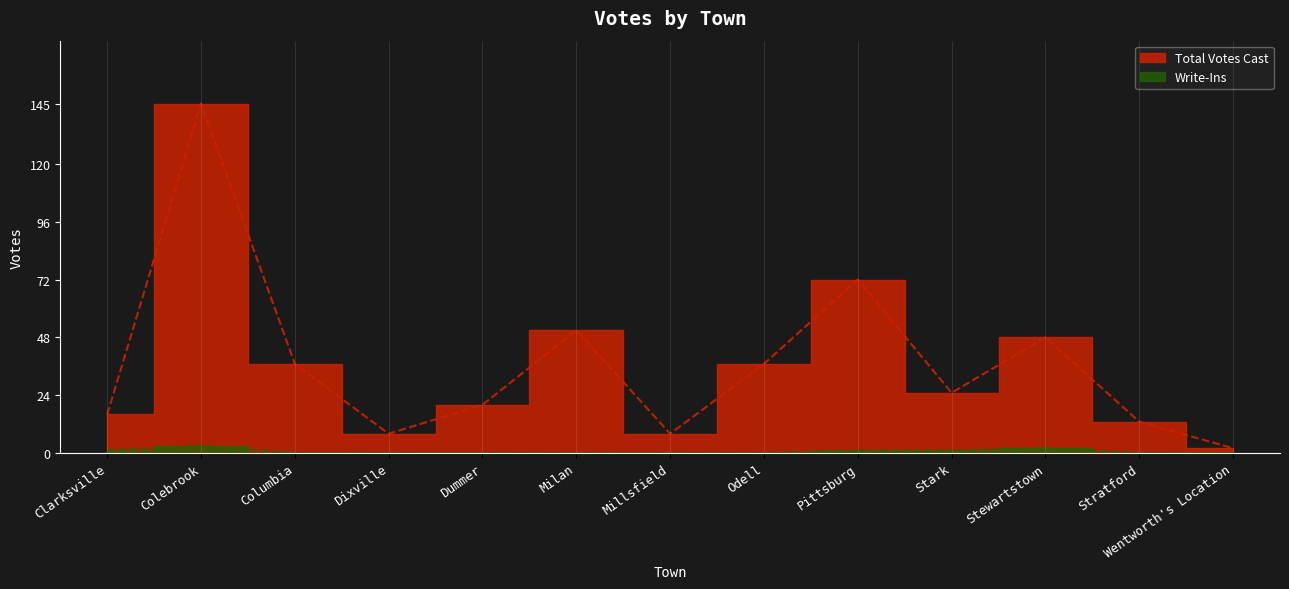

The Write-Ins series shows -2 at Wentworth's Location. True or false?

False